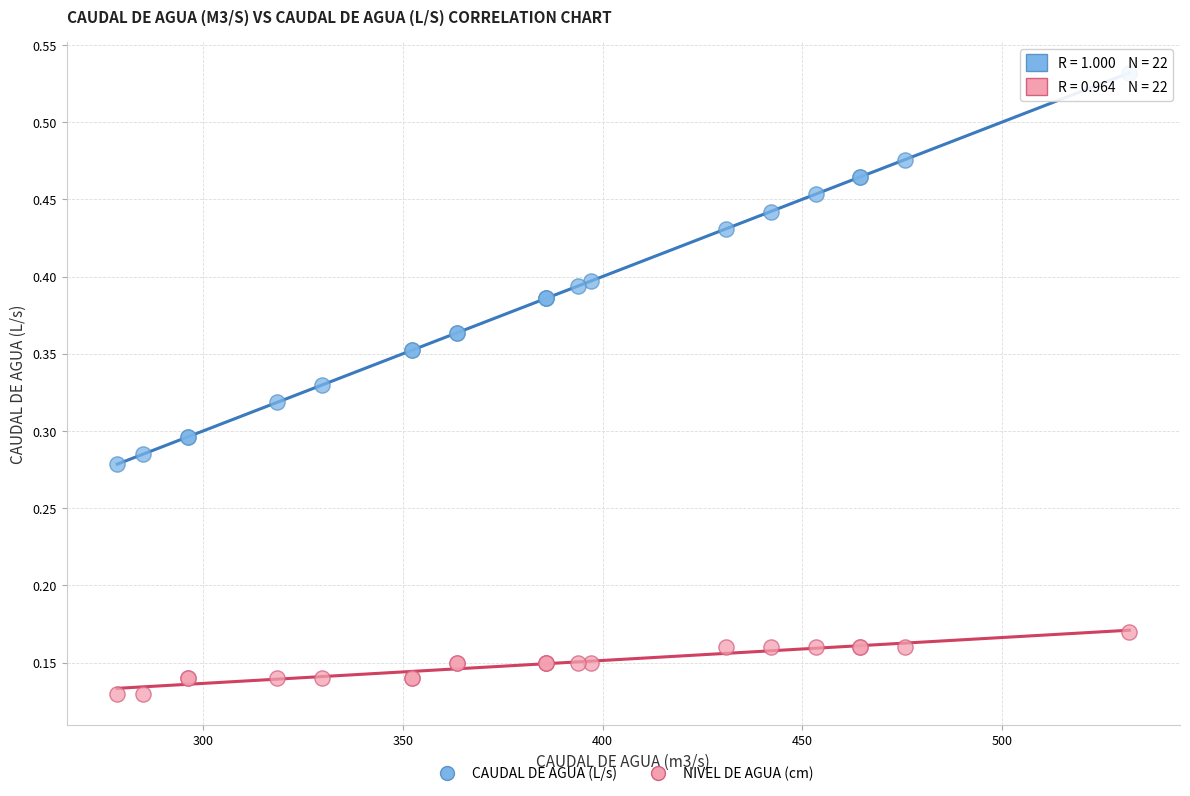

Which series contains the highest Y value?

CAUDAL DE AGUA (L/s)